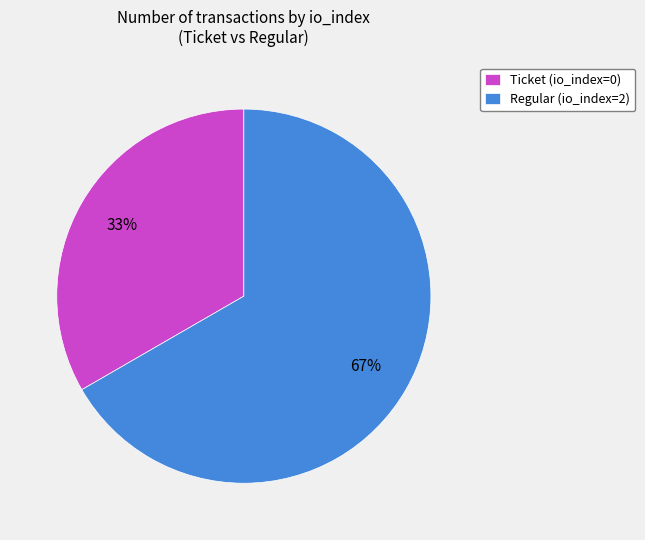

Between Regular (io_index=2) and Ticket (io_index=0), which is larger?

Regular (io_index=2)